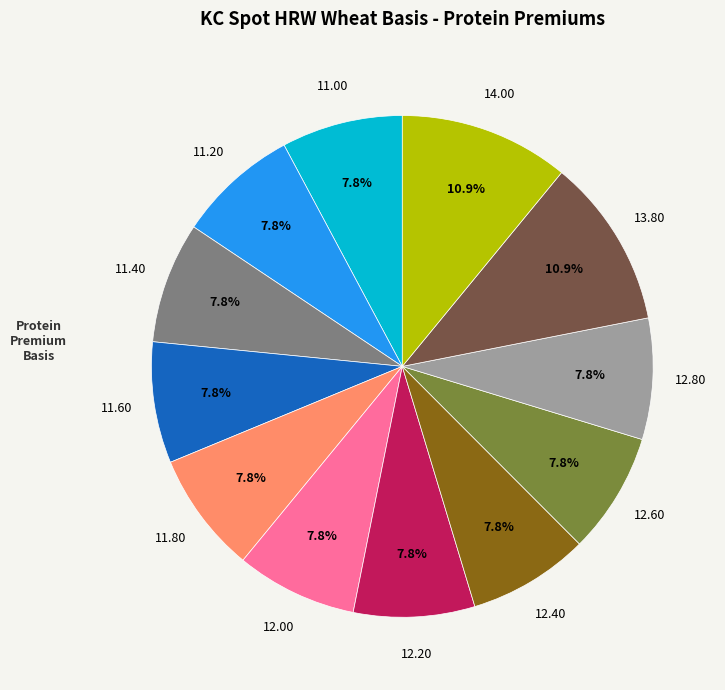

Is there any slice that represents more than half of the pie?

No